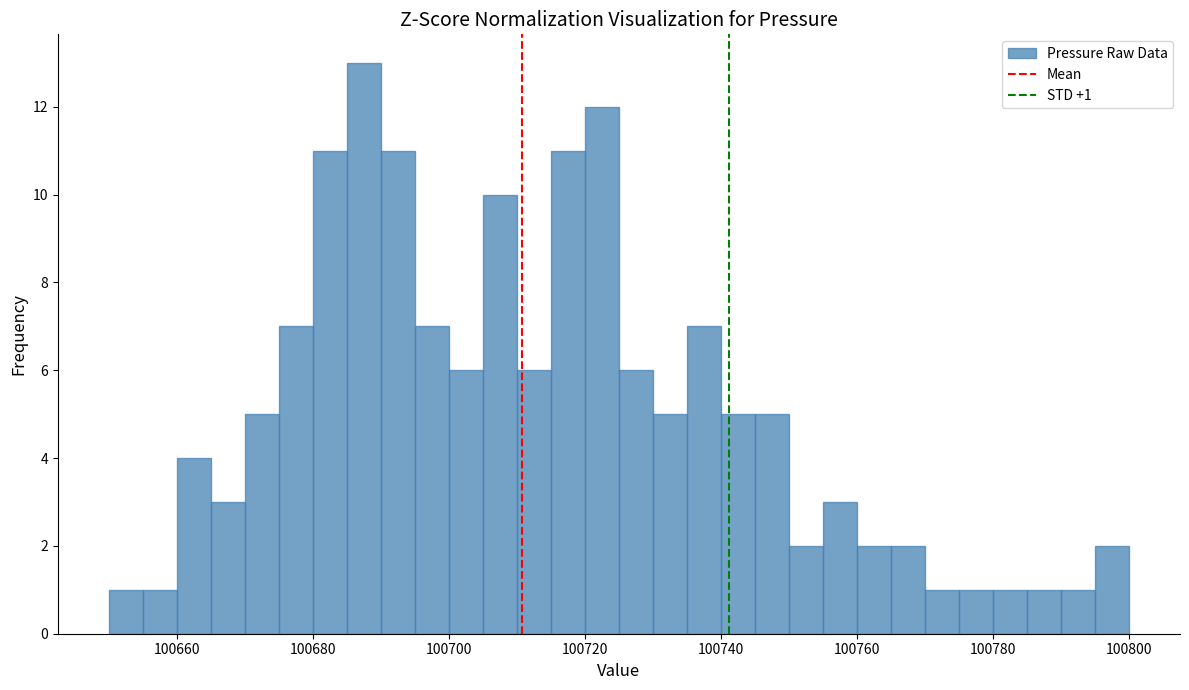

Around what value on the x-axis is the tallest bar? Give the approximate position of its centre, as read against the axis.

100688